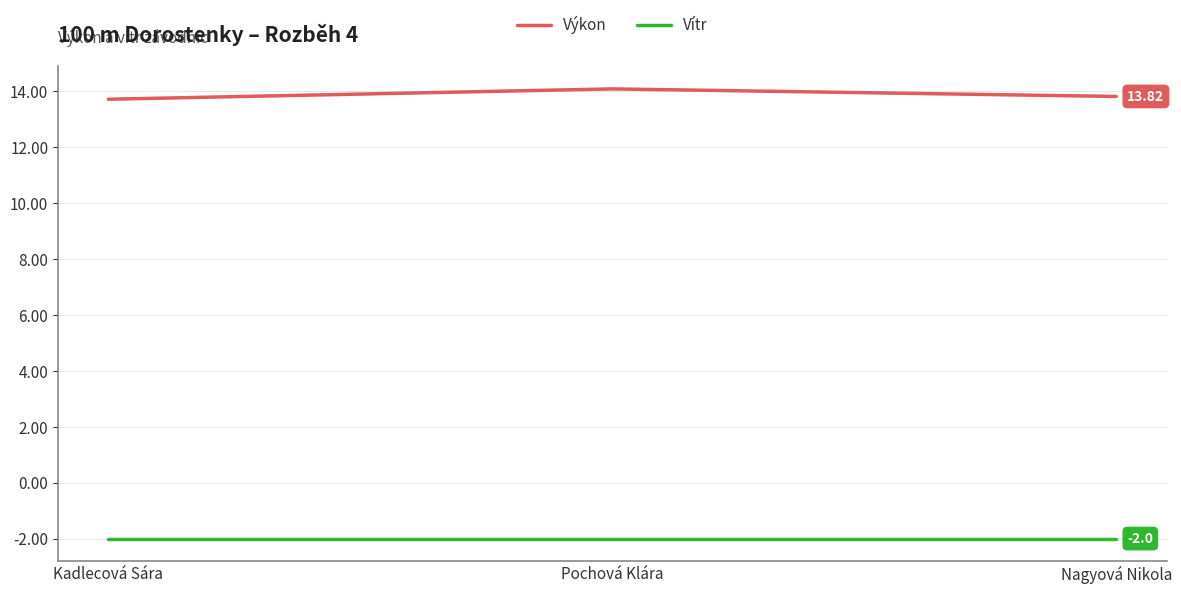

What is the difference between the maximum and minimum values in the Výkon series?

0.4